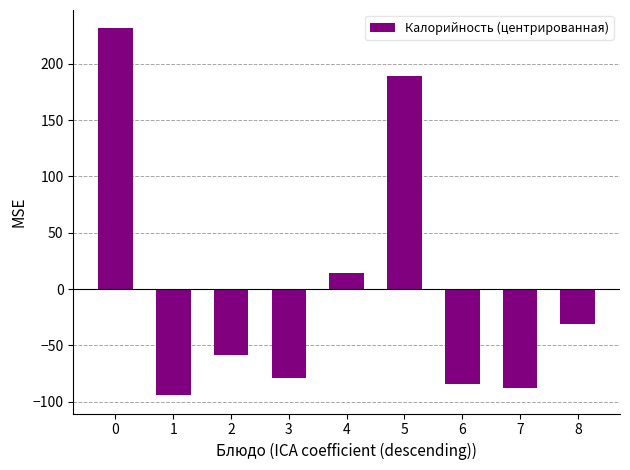

Is it true that the value at 6 is -84.3?

True